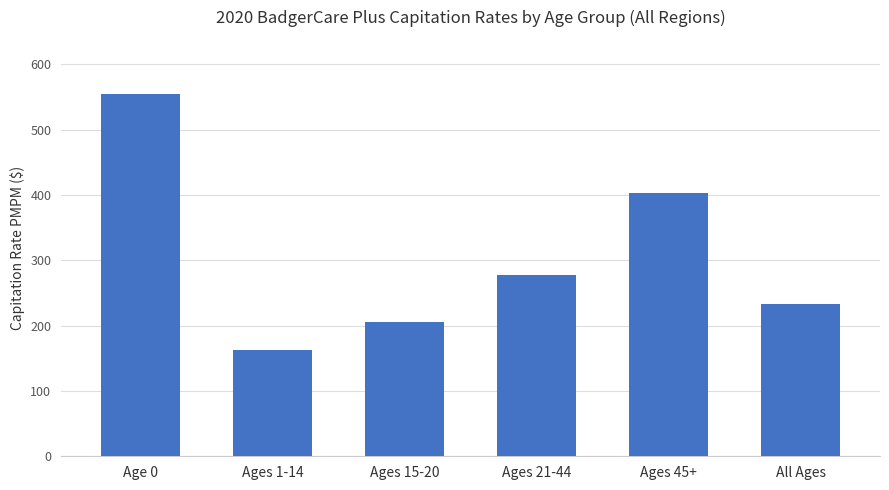

The value at Ages 45+ is 134.3. True or false?

False